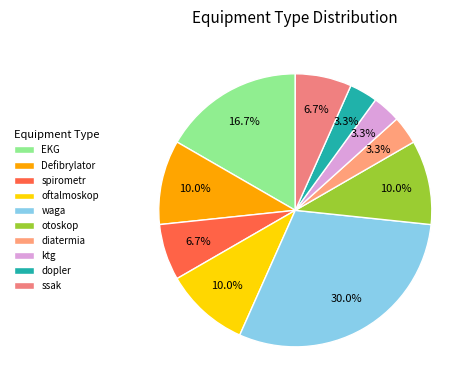

Does EKG account for over 50% of the chart?

No